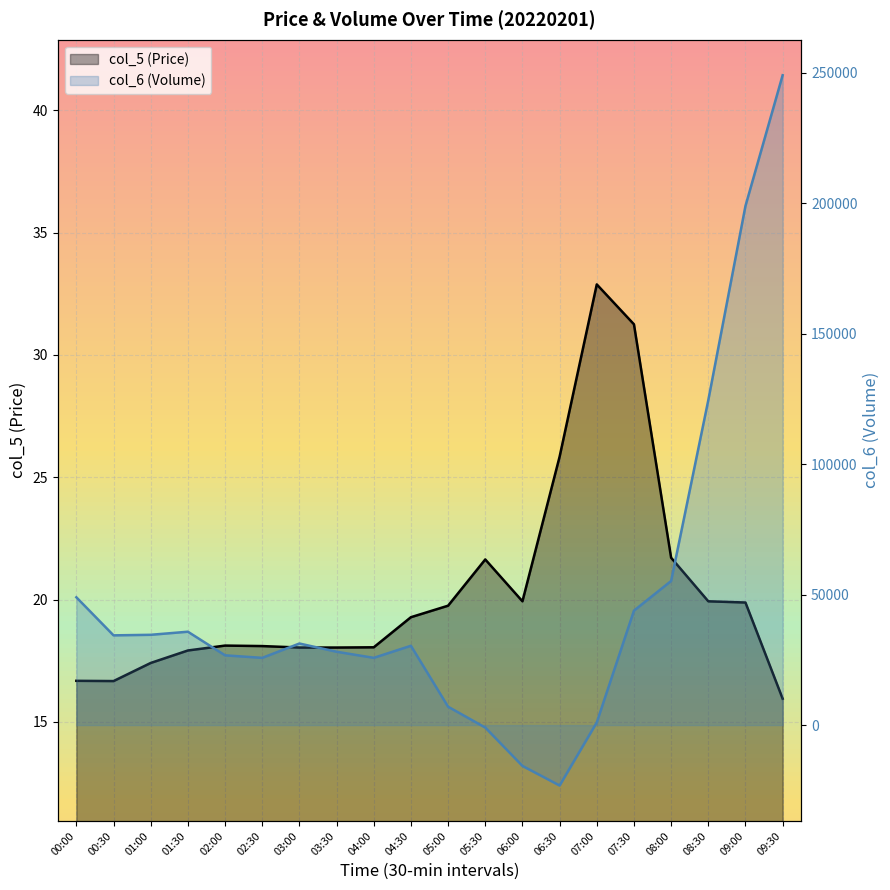

What is the total value across all series at 01:30?

35793.9